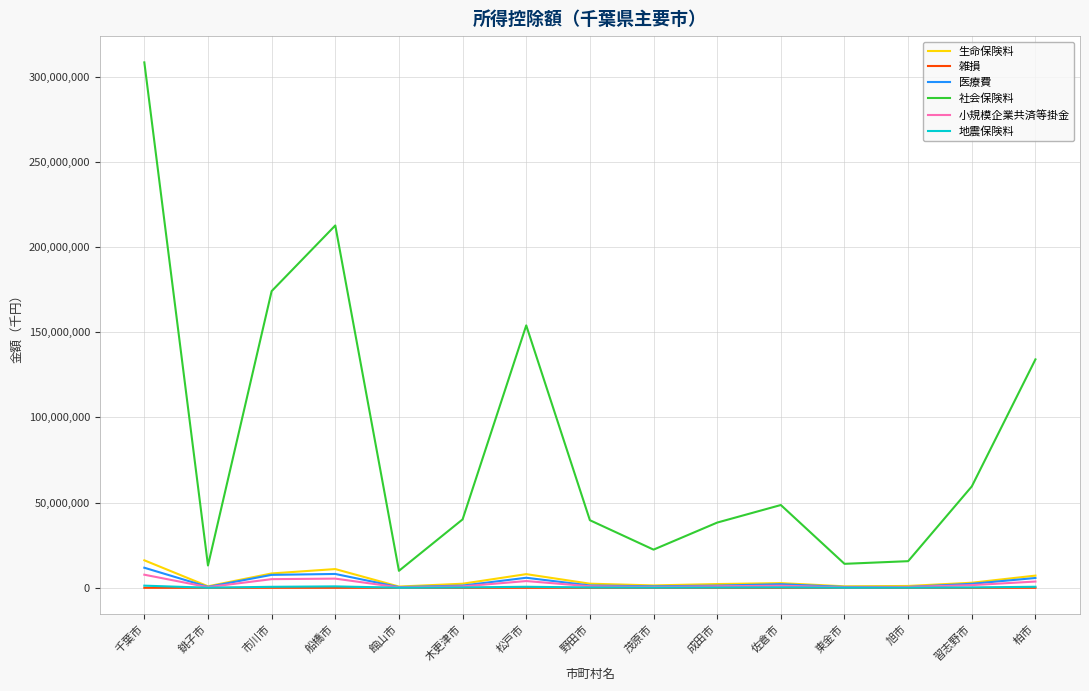

Which category has the highest value in the 医療費 series?

千葉市